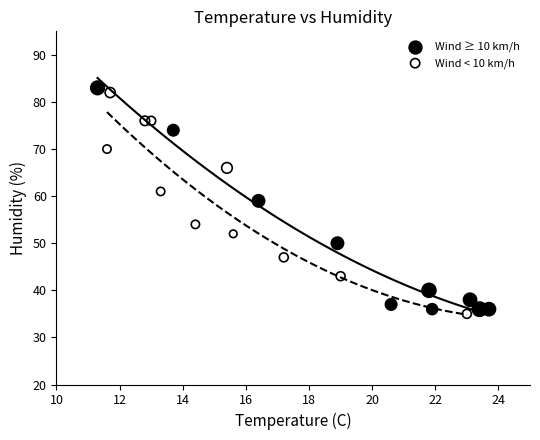

Which series contains the highest Y value?

Wind ≥ 10 km/h